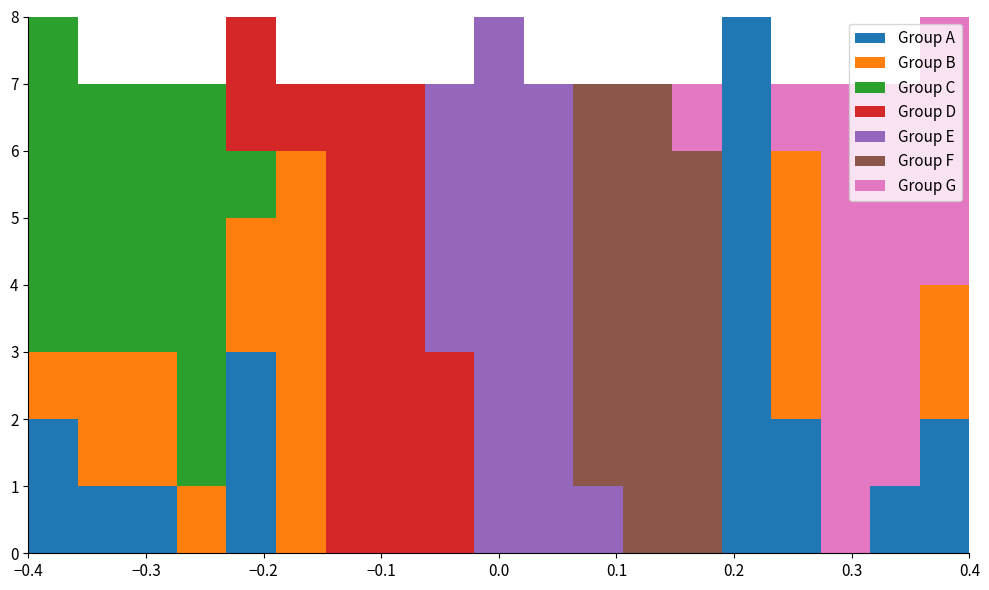

What is the total height of the stacked bar covering -0.40 to -0.36 on the x-axis? Neither the bar edges nor the heights are printed on the chart, so give them approximately, as read against the axes.

8